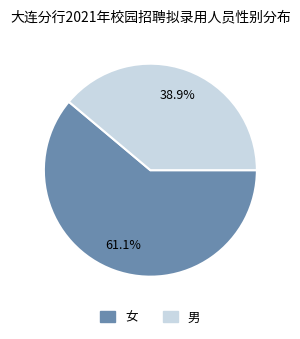

True or false: 男 accounts for 39% of the total.

True